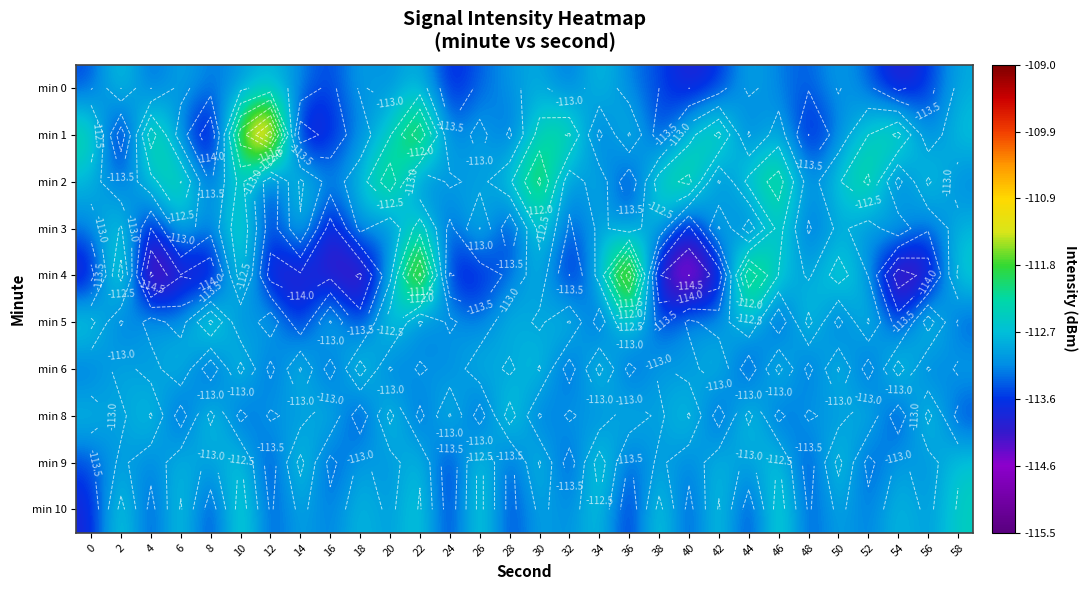

Between 38 and 0, which is larger?

38